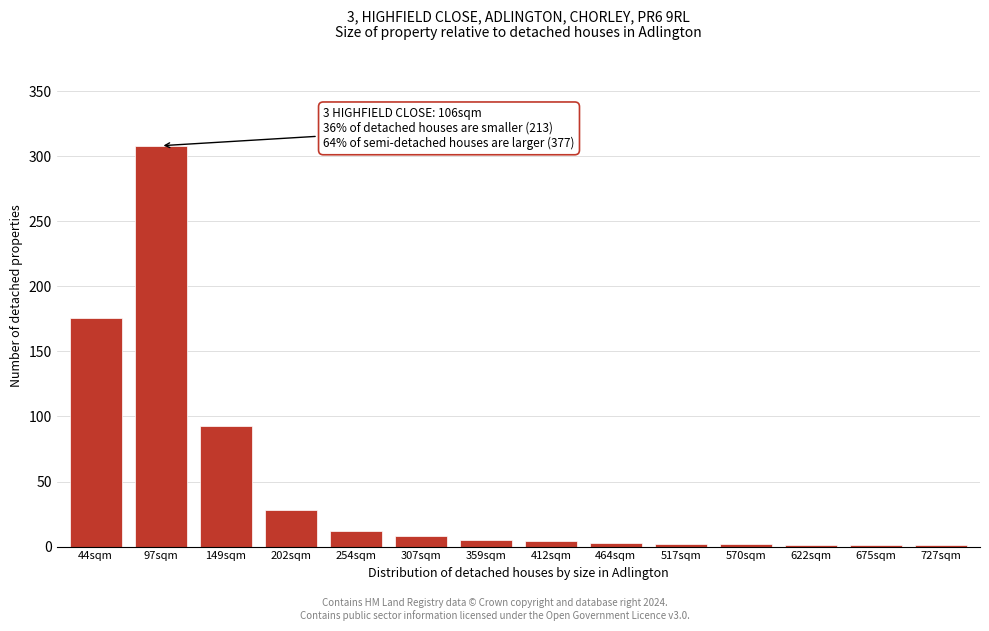

At which label is the value closest to 154?

44sqm